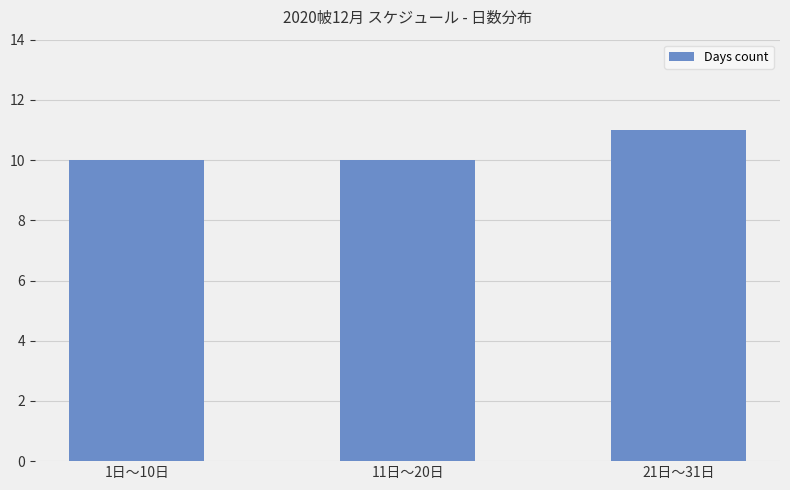

What is the label of the 2nd bar from the left?

11日～20日